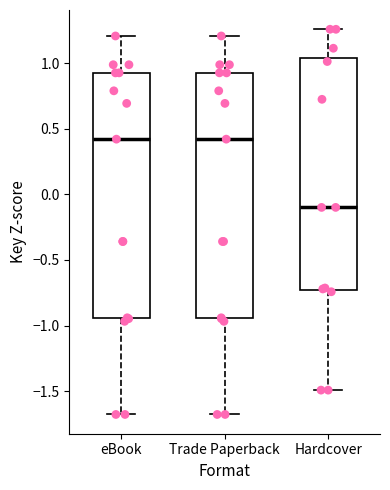

Which box has the lowest median line?

Hardcover